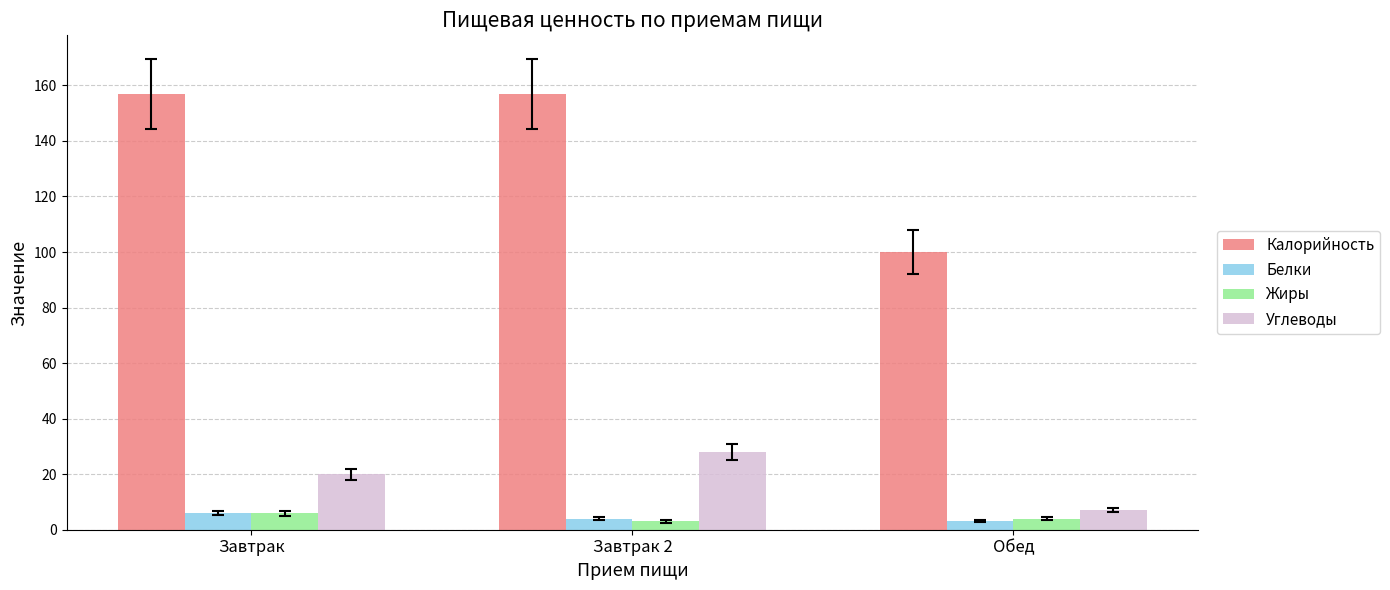

True or false: Калорийность has a value of 34 at Завтрак.

False